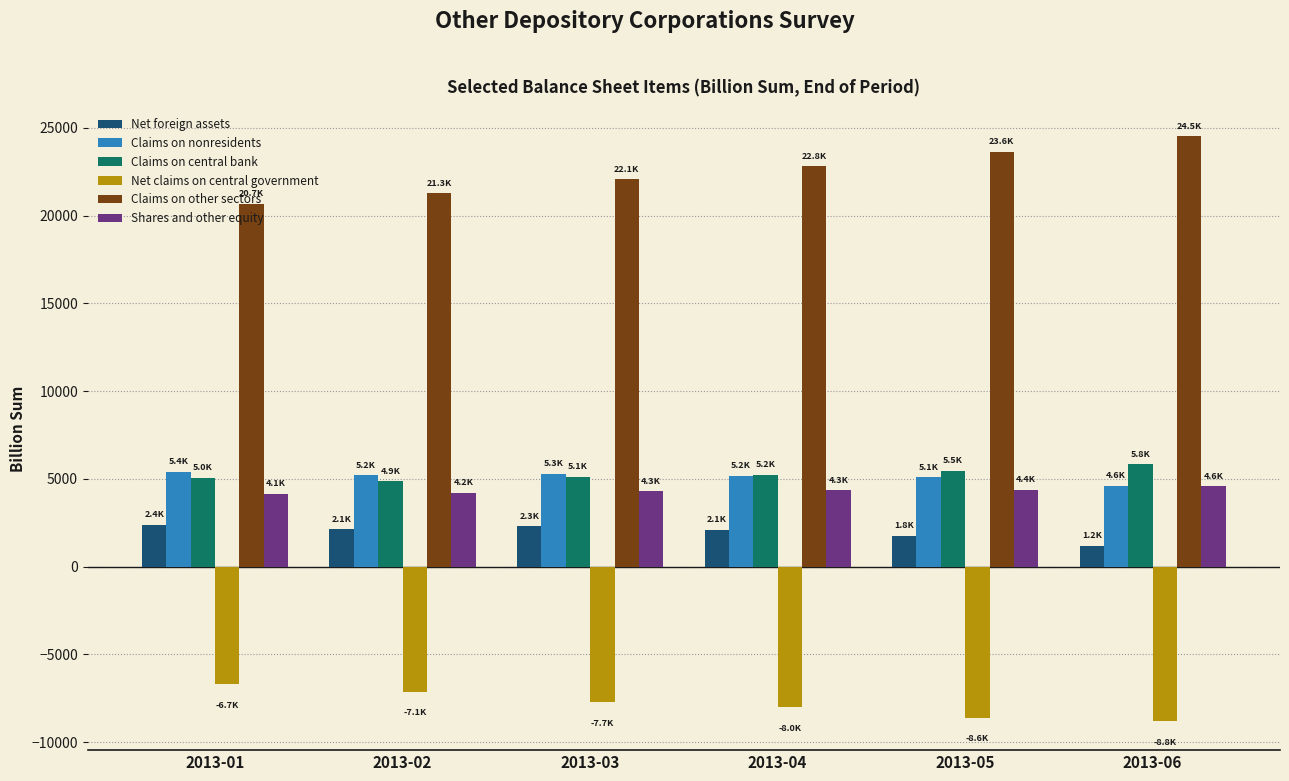

Which series has the largest total across all categories?

Claims on other sectors